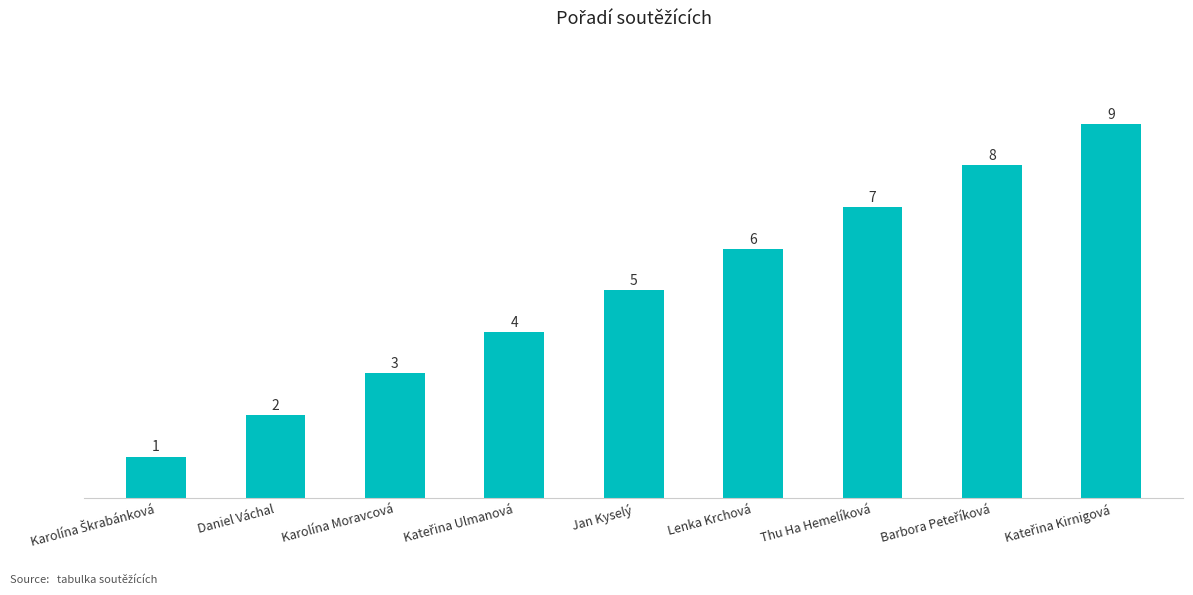

What is the maximum value shown in the chart?

9